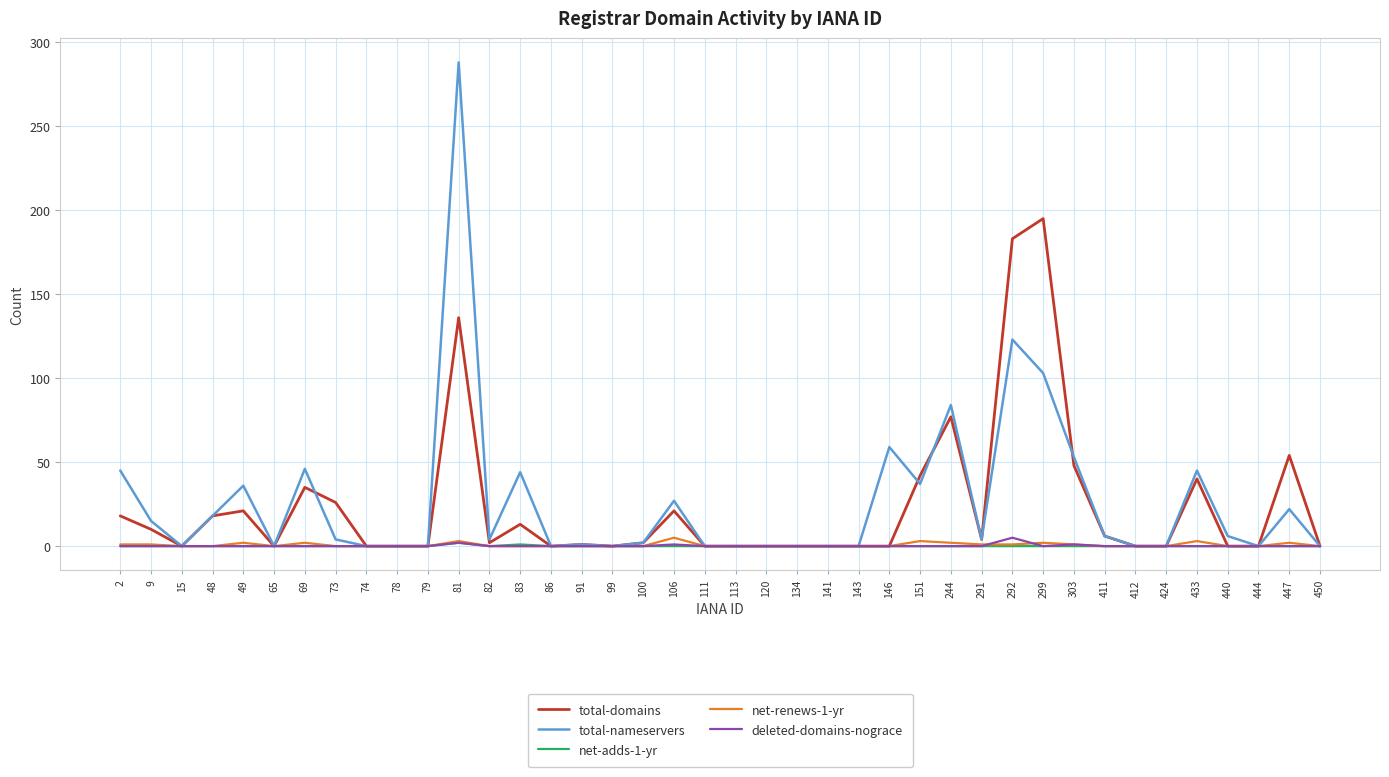

The net-adds-1-yr series shows 0 at 146. True or false?

True